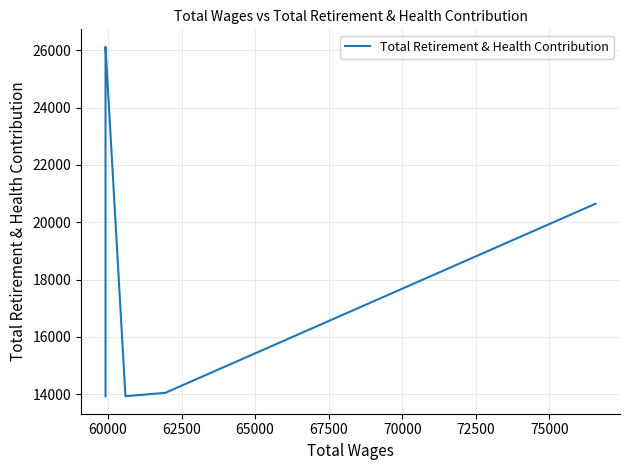

How many values are below 20643?

3